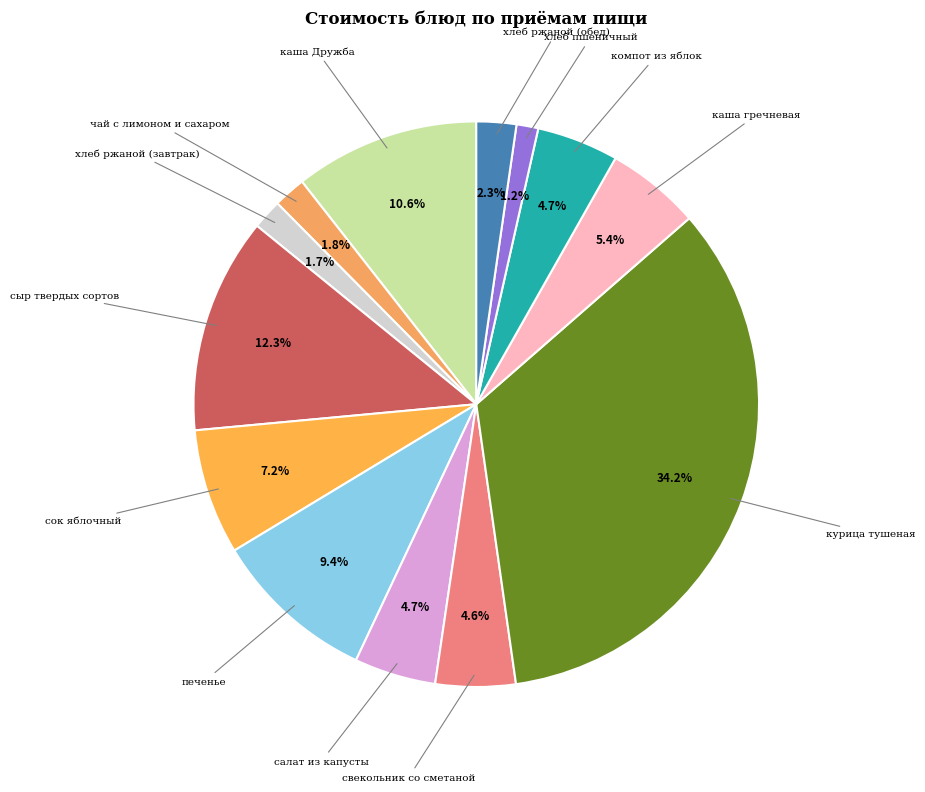

To the nearest percent, what is the difference between the largest and smallest slice percentages?

33%